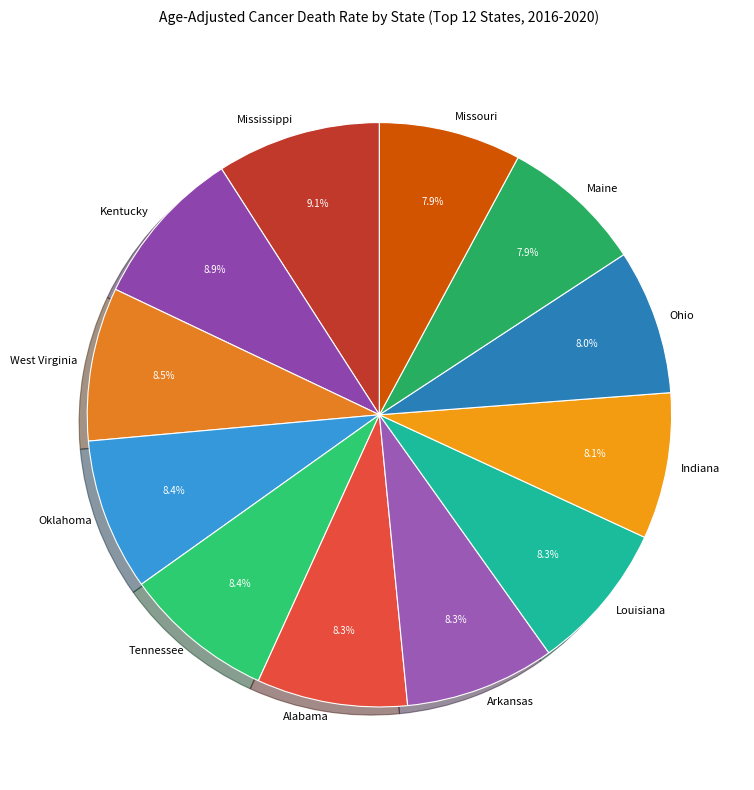

To the nearest percent, what percentage of the pie is Ohio?

8%